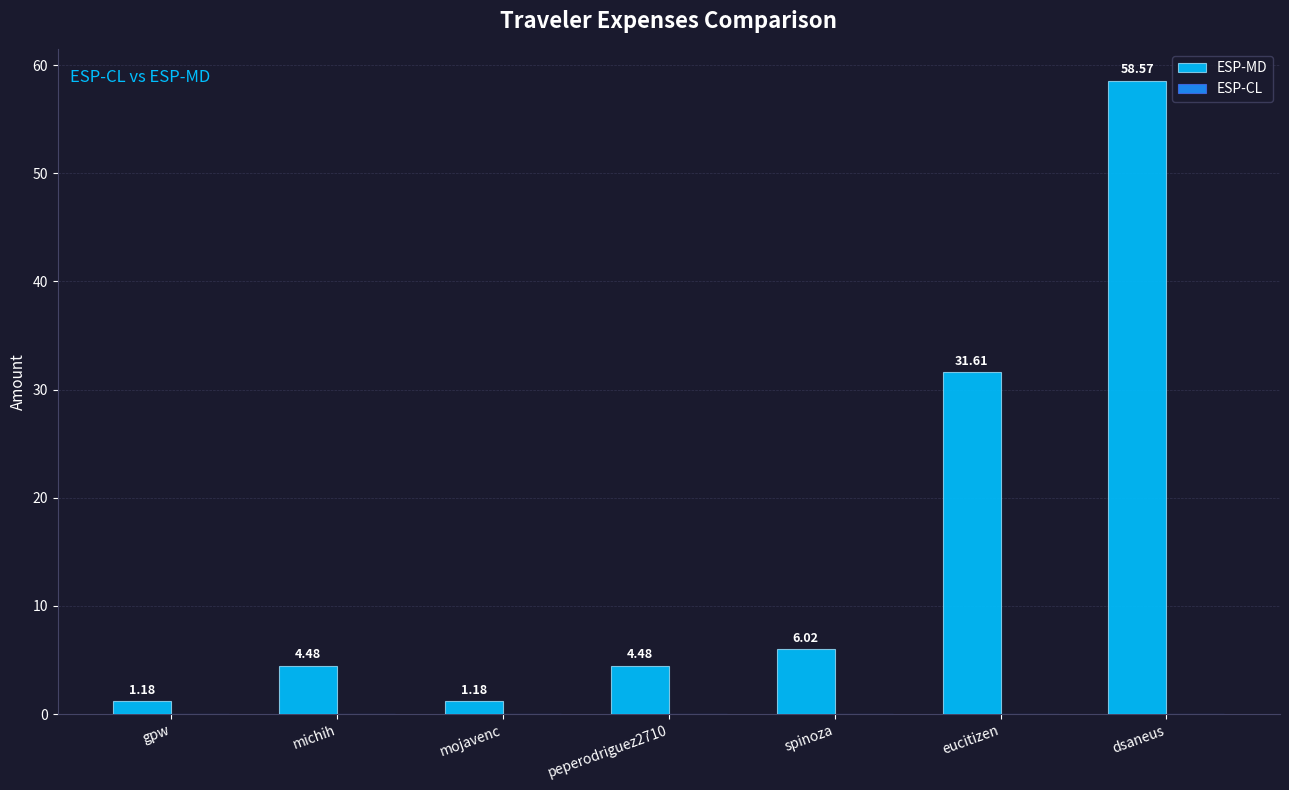

What is the difference between the values at michih and dsaneus?

54.1